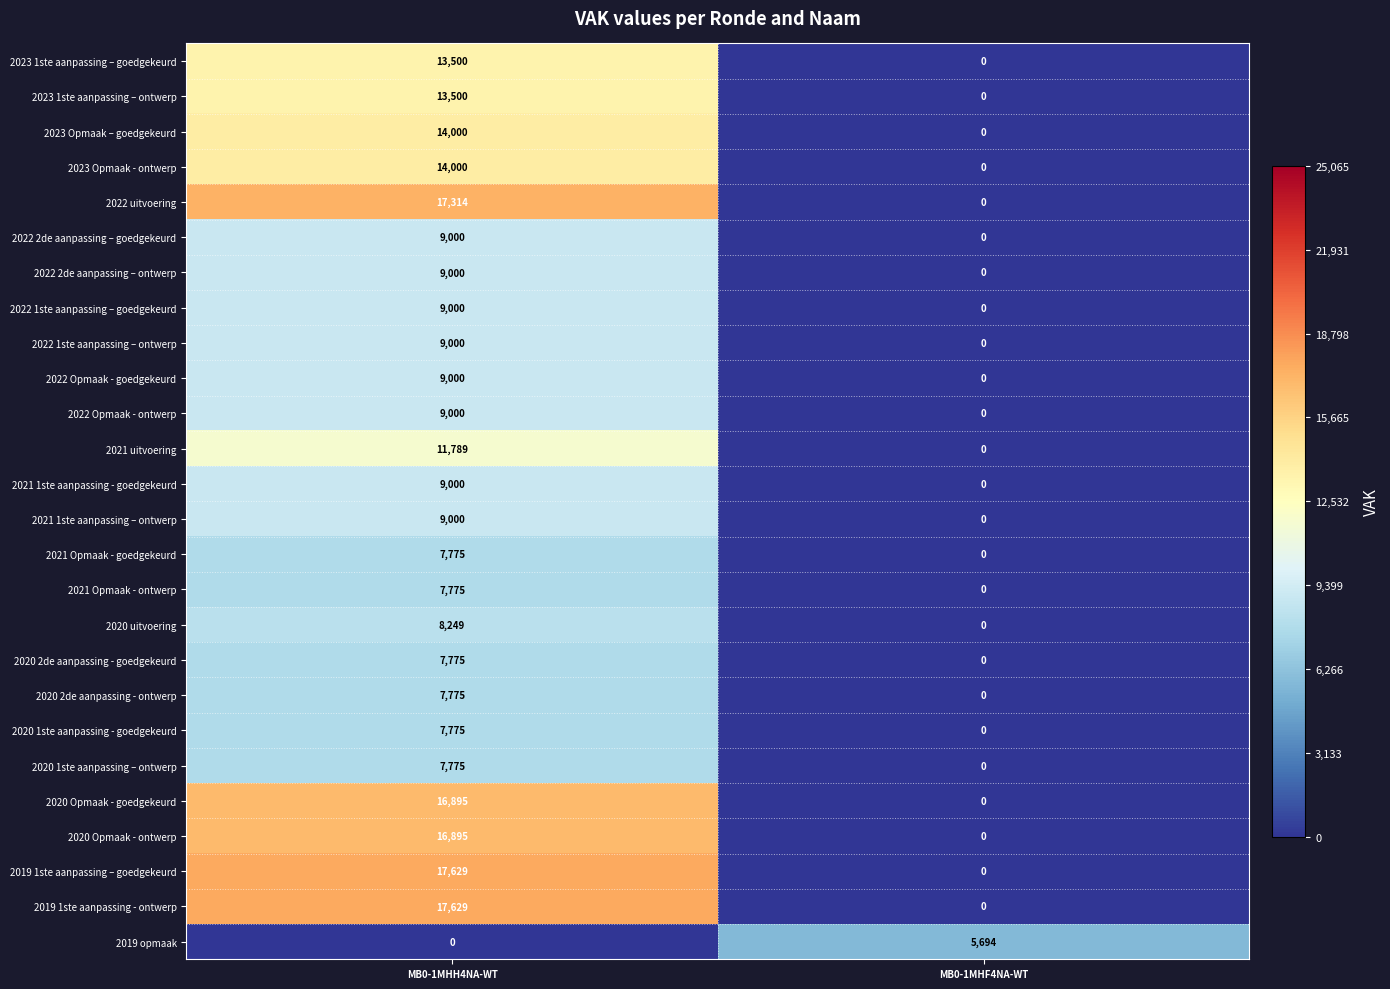

Is the value of 2021 uitvoering at MB0-1MHH4NA-WT greater than the value of 2020 Opmaak - goedgekeurd at MB0-1MHH4NA-WT?

No